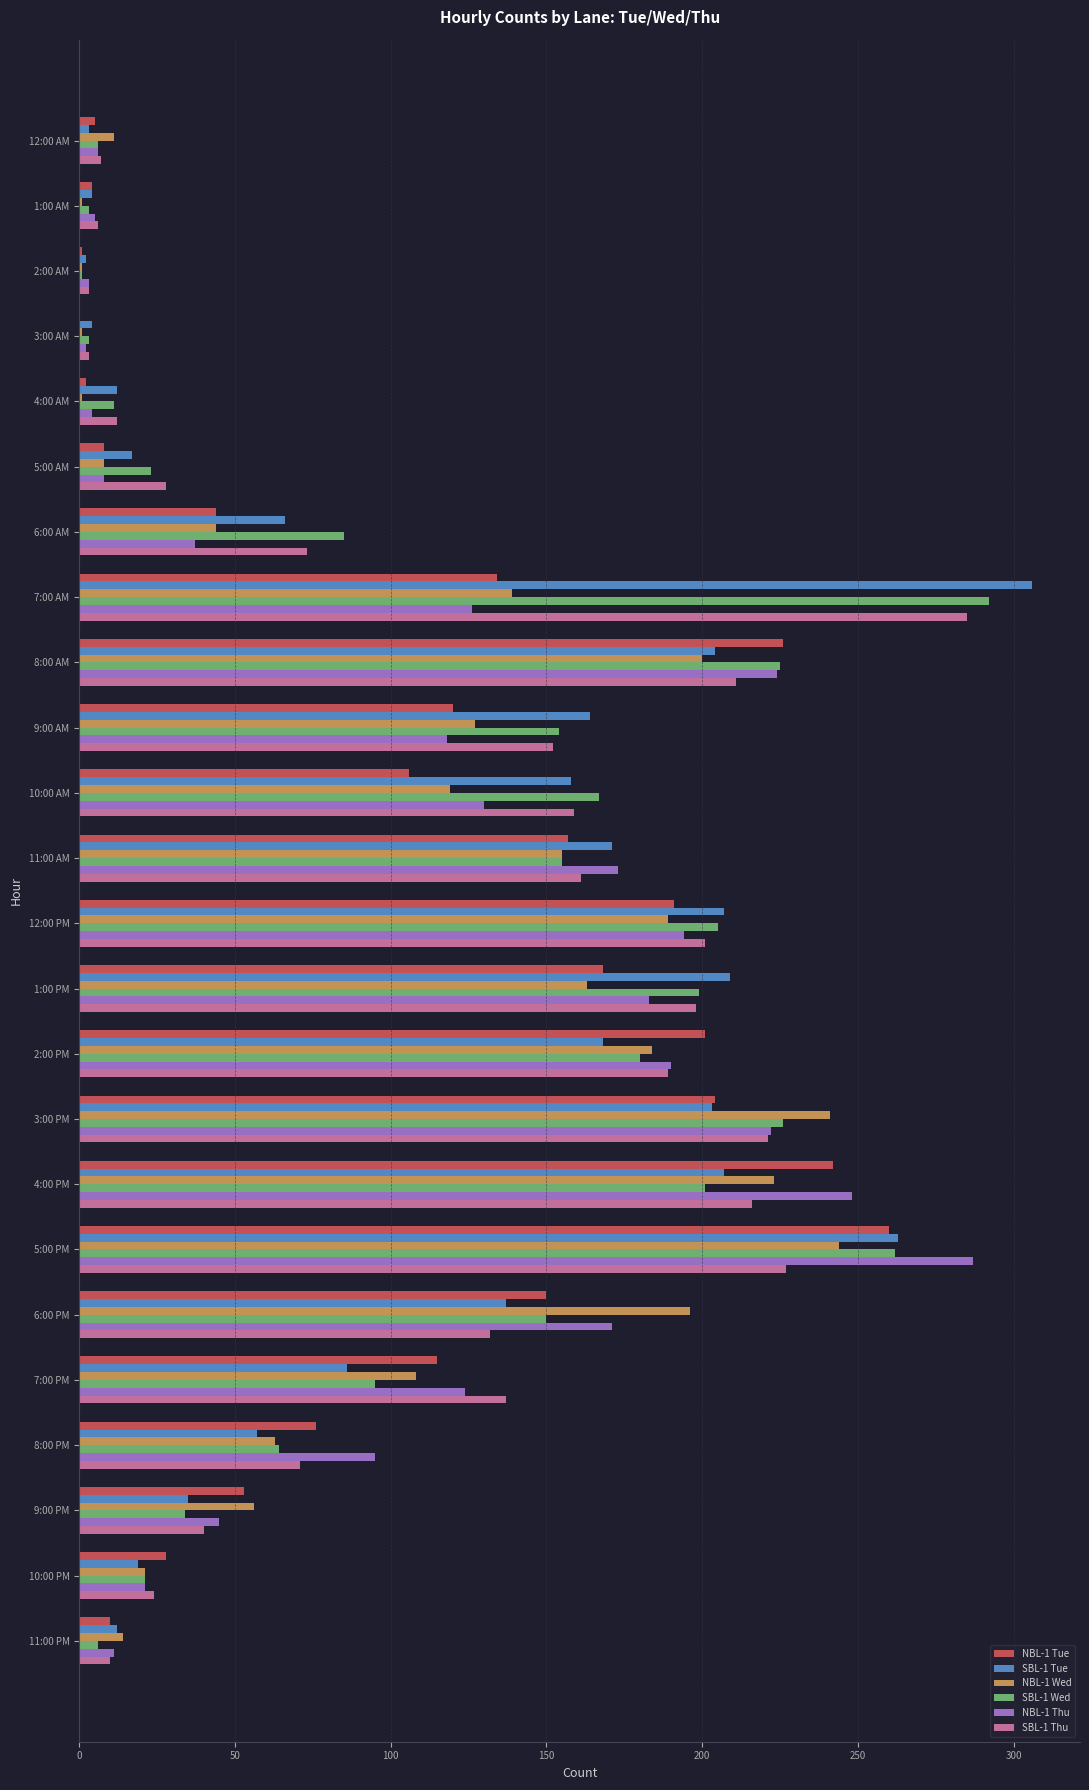

The value of NBL-1 Tue at 1:00 PM is 229. True or false?

False